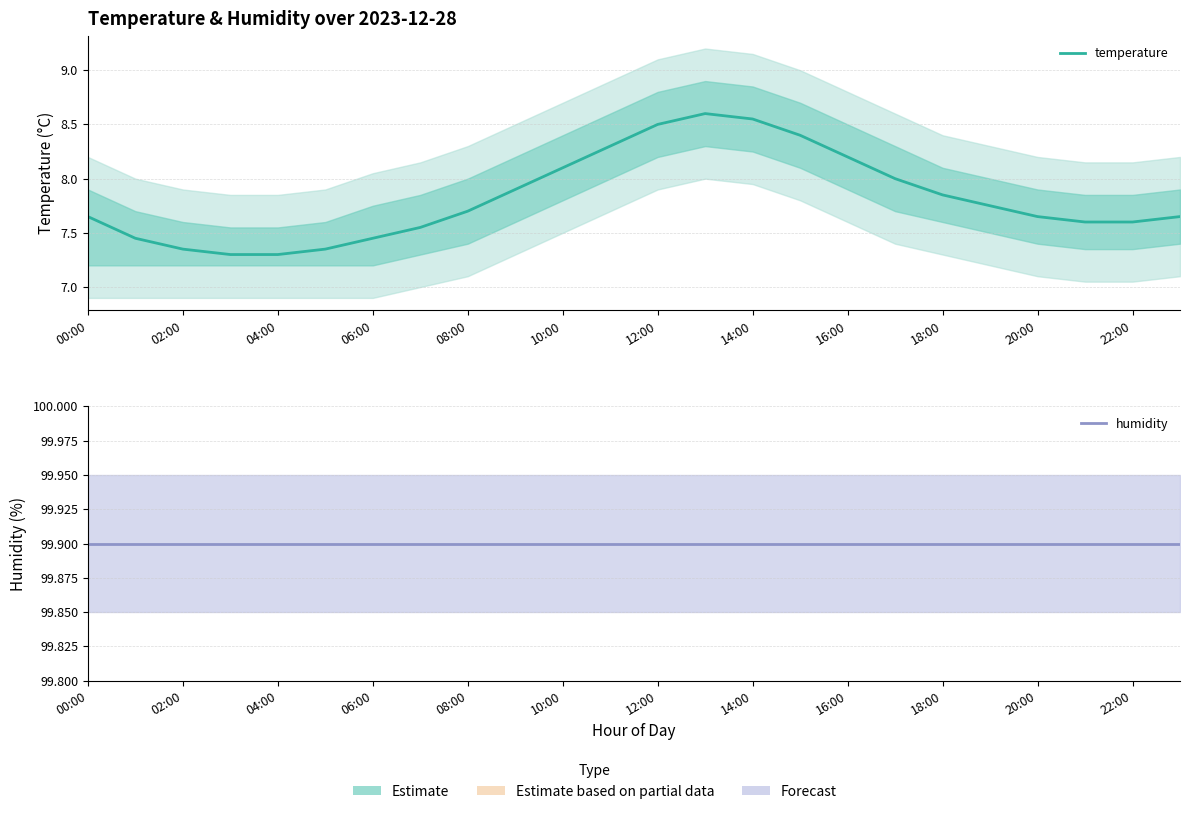

What value does the humidity series have at 19?

99.9